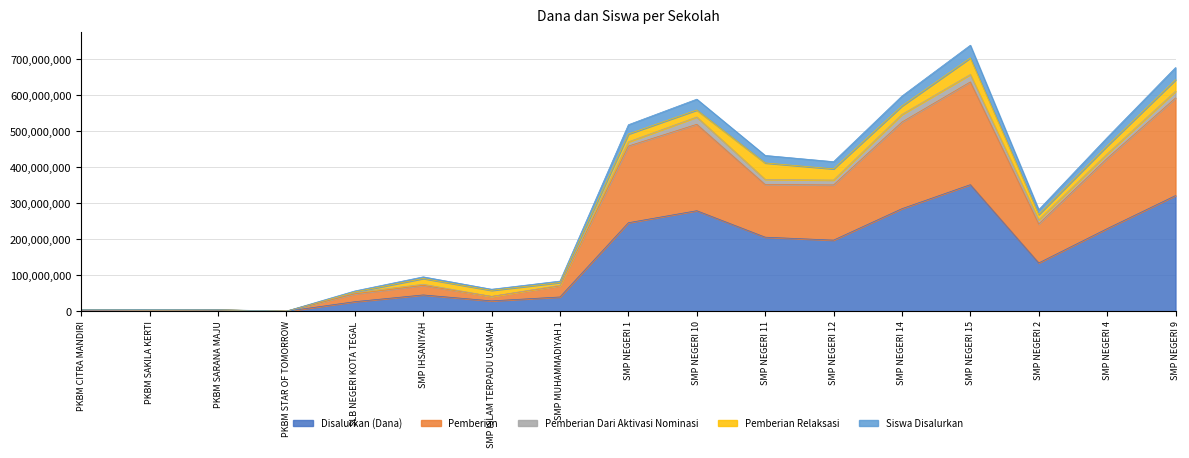

True or false: Disalurkan (Dana) and Siswa Disalurkan intersect in this chart.

False